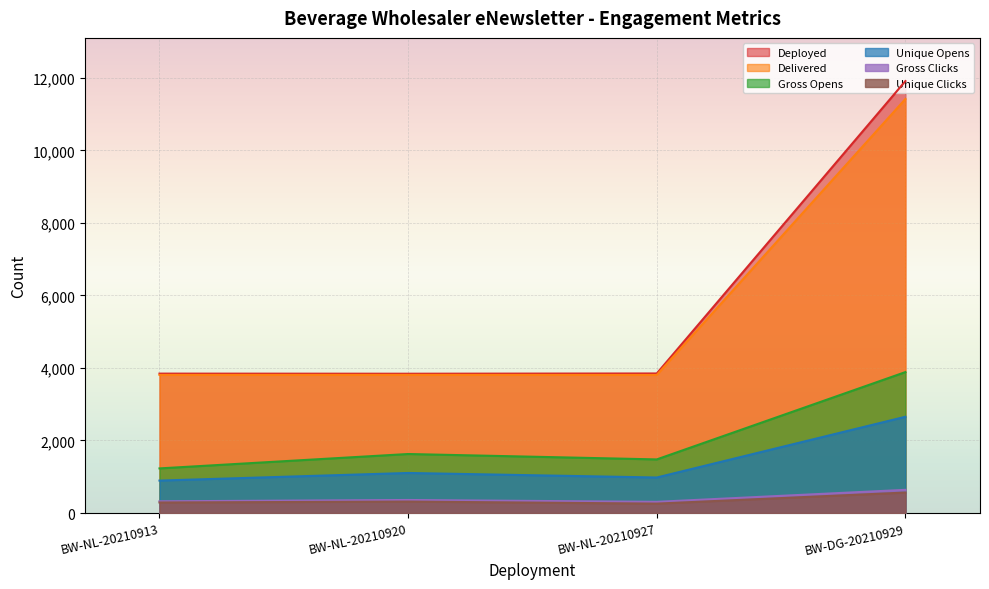

How many lines are shown in the chart?

6